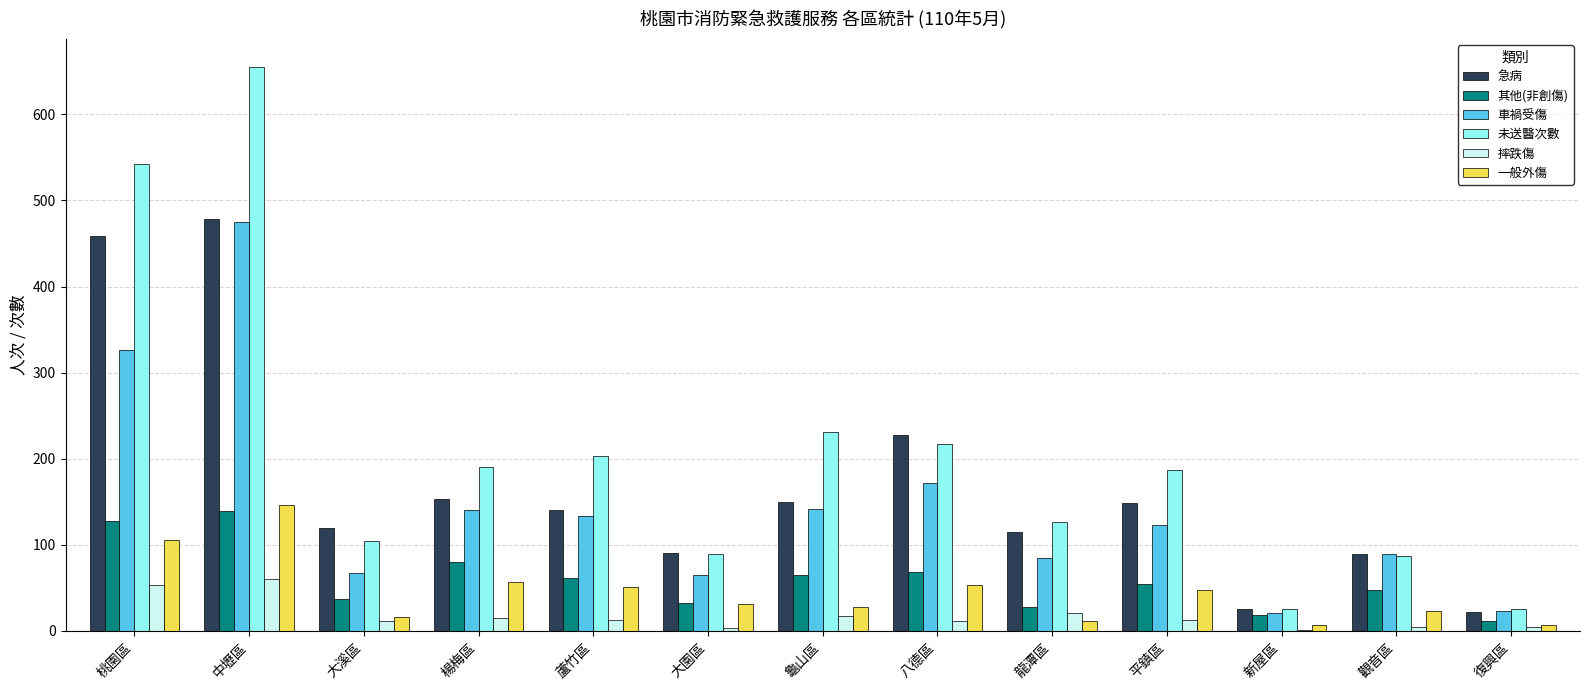

Which series changed the most between 龜山區 and 觀音區?

未送醫次數